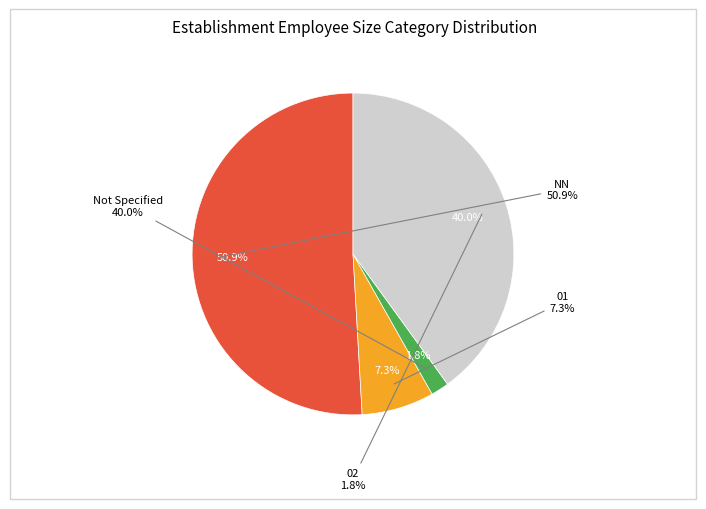

Is it true that  is 35% of the pie?

False